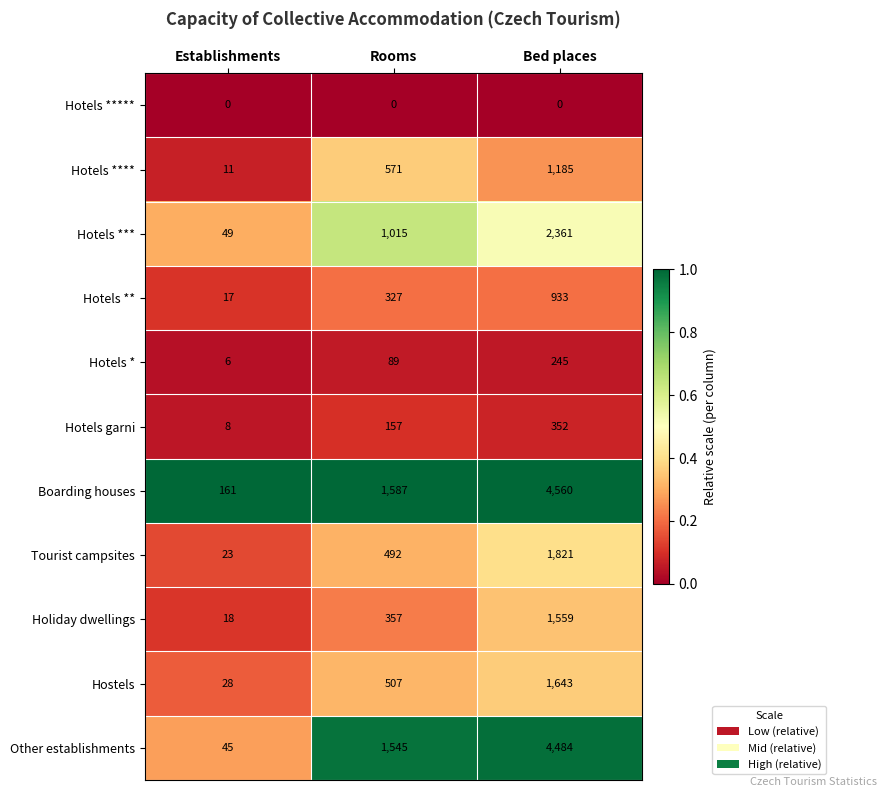

What is the sum of all Hotels **** values?

1767